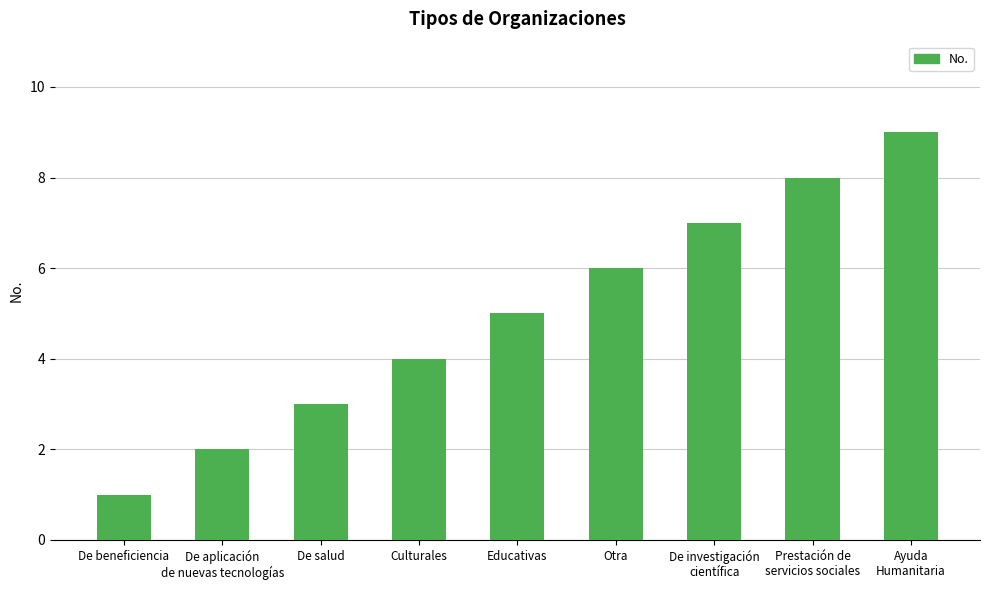

Is it true that the value at De salud is 3?

True